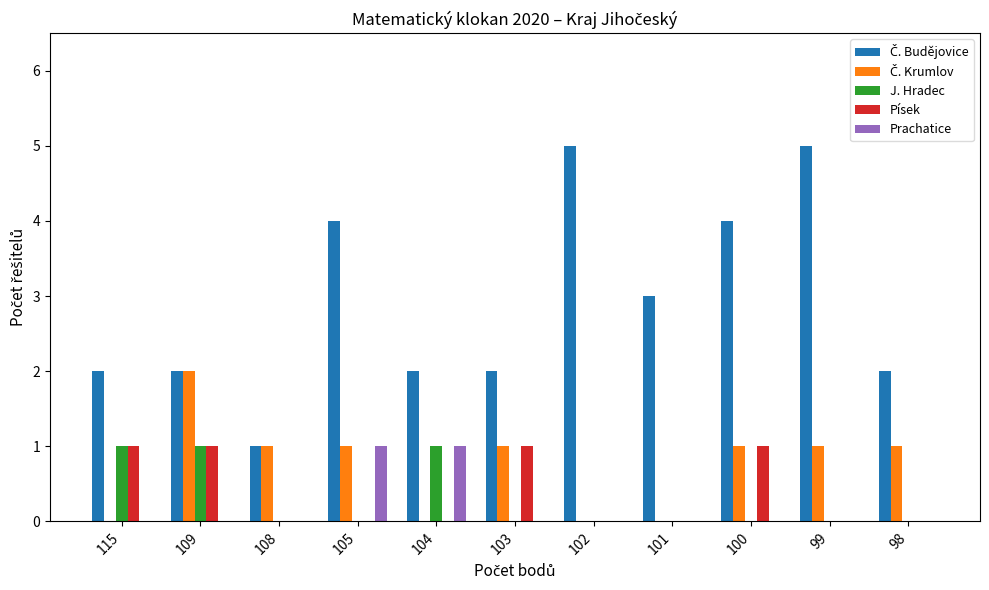

What is the total value across all series at 98?

3